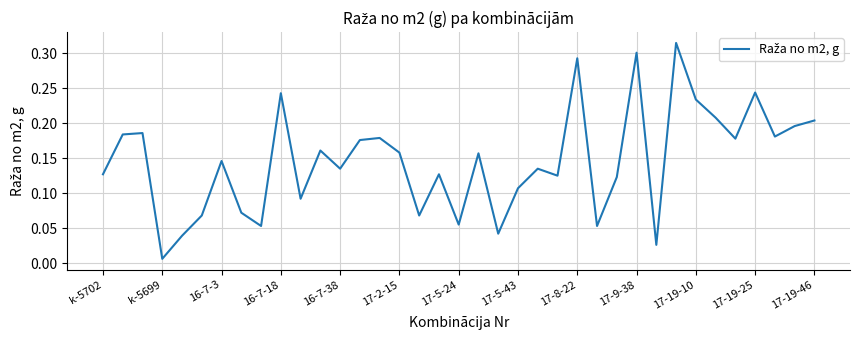

What is the maximum value shown in the chart?

0.3